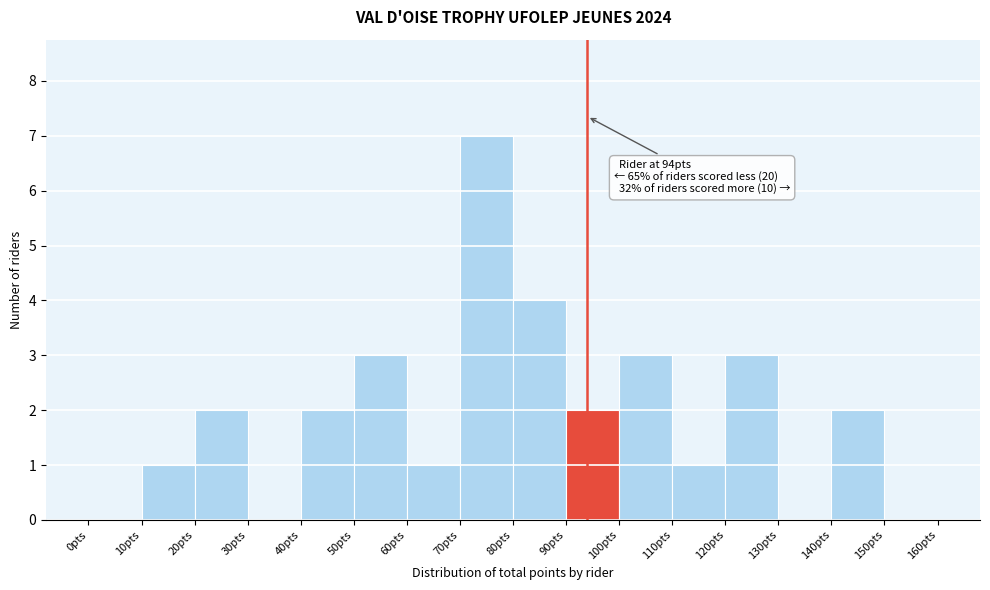

Which range on the x-axis has the tallest bar?

70 to 80